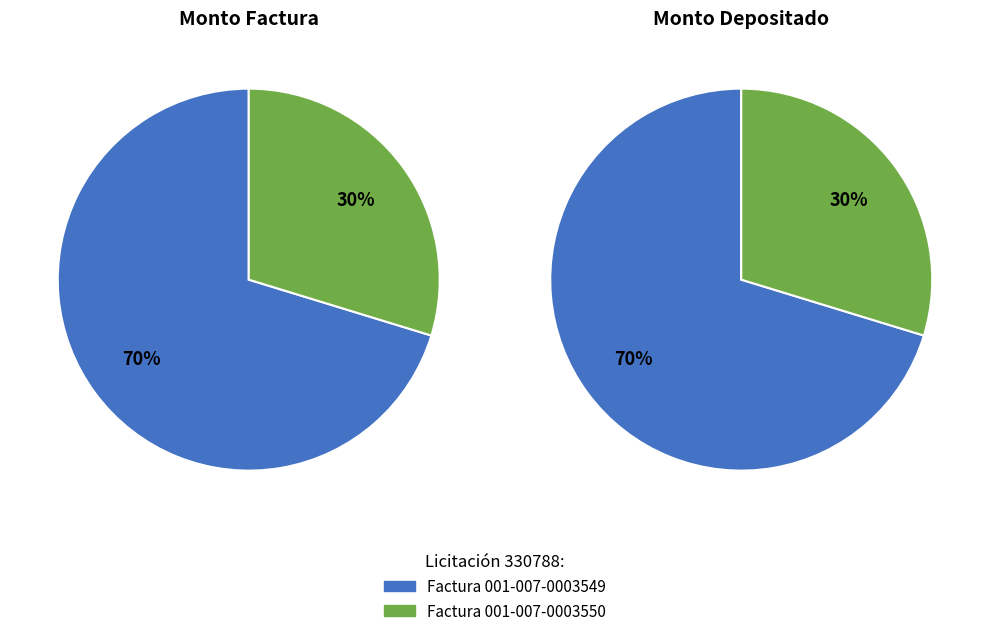

What is the largest slice in the pie chart?

Factura 001-007-0003549